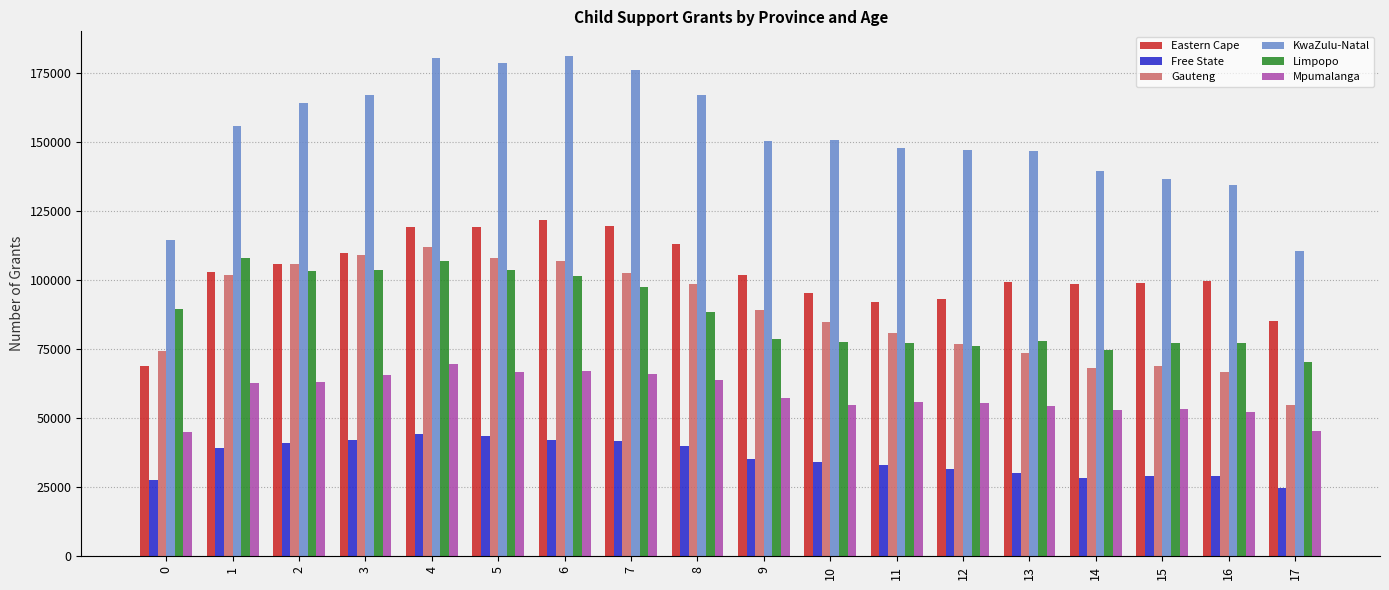

What is the sum of the Gauteng values at 5 and 11?

188543